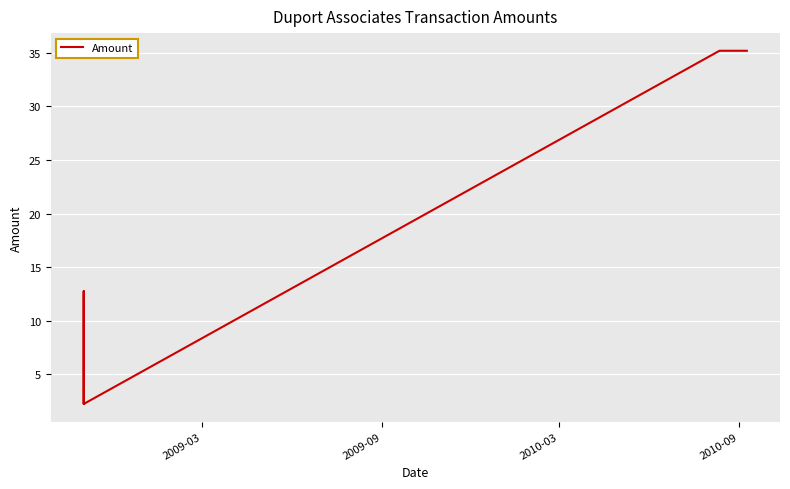

What is the label of the 9th point from the right?

2009-03